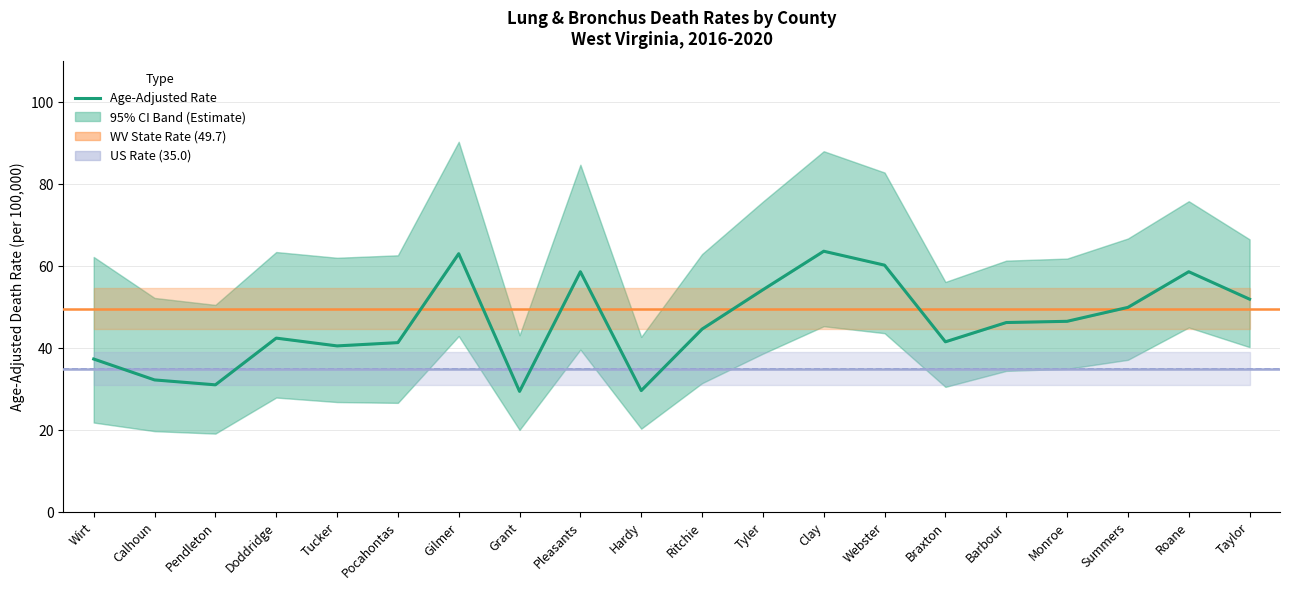

Rank the categories by value from lowest to highest.

Grant, Hardy, Pendleton, Calhoun, Wirt, Tucker, Pocahontas, Braxton, Doddridge, Ritchie, Barbour, Monroe, Summers, Taylor, Tyler, Pleasants, Roane, Webster, Gilmer, Clay